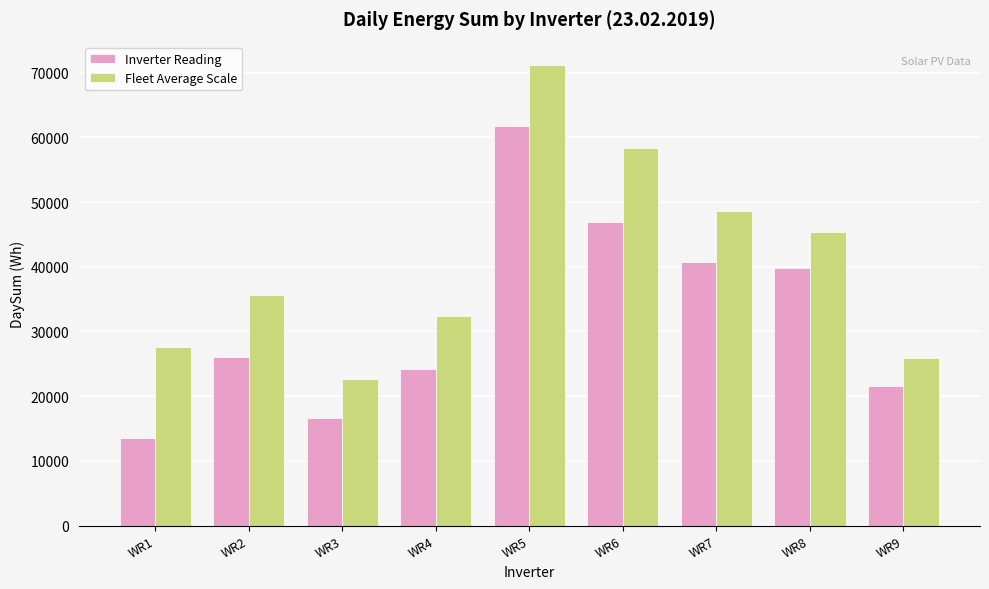

Is the value of Inverter Reading at WR1 greater than the value of Fleet Average Scale at WR9?

No